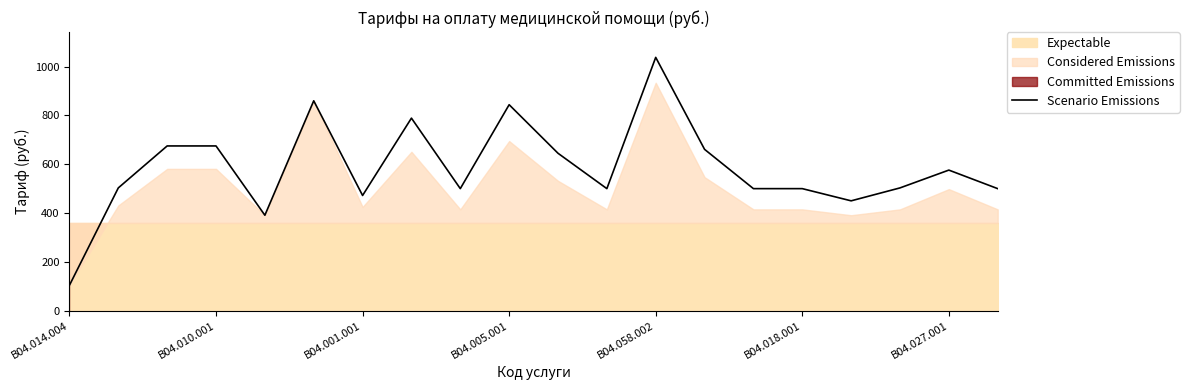

The value of Scenario Emissions at B04.001.001 is 744. True or false?

False